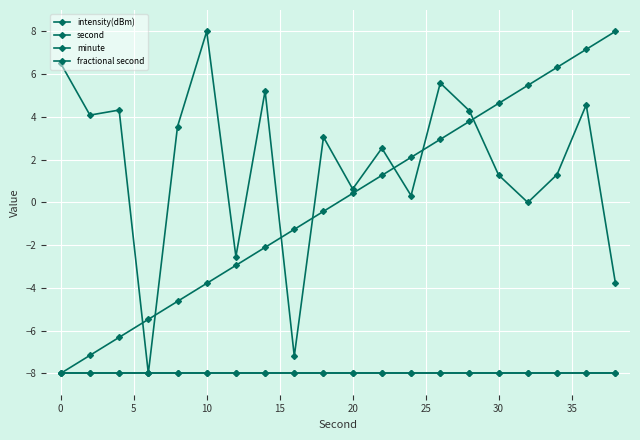

True or false: fractional second and minute intersect in this chart.

False